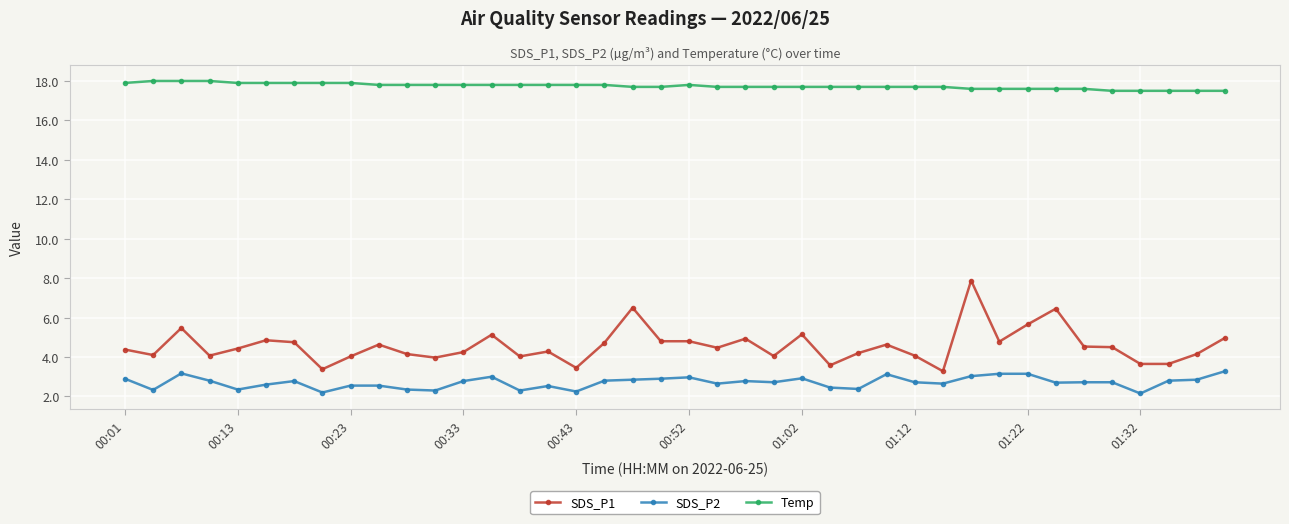

What is the value of the Temp point at the 6th from the left?

17.9